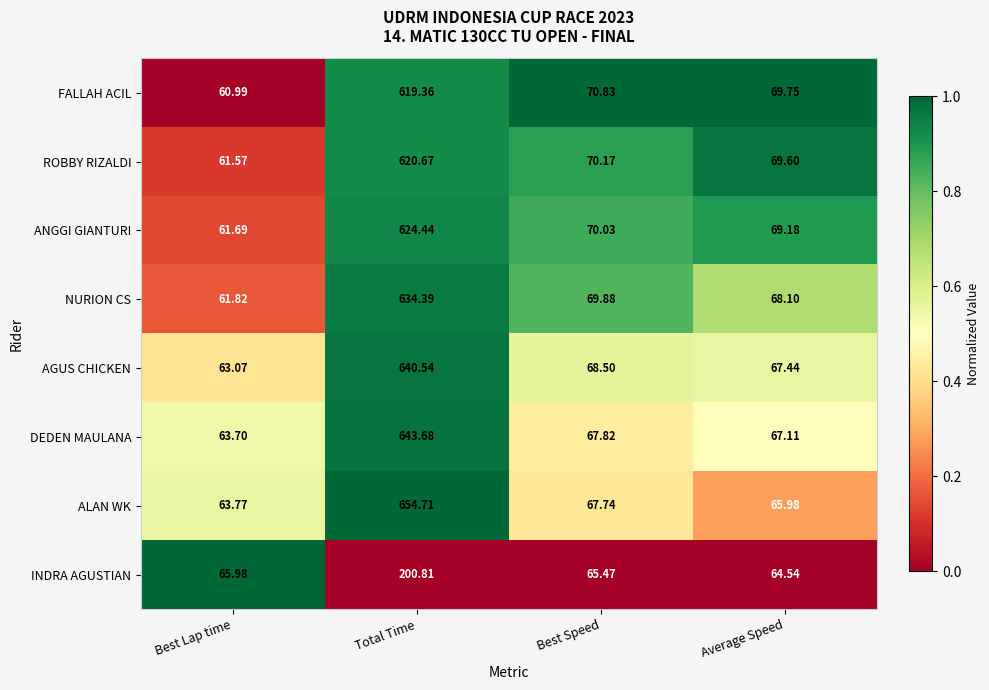

Between Best Lap time and Total Time, which series saw the biggest shift?

ALAN WK